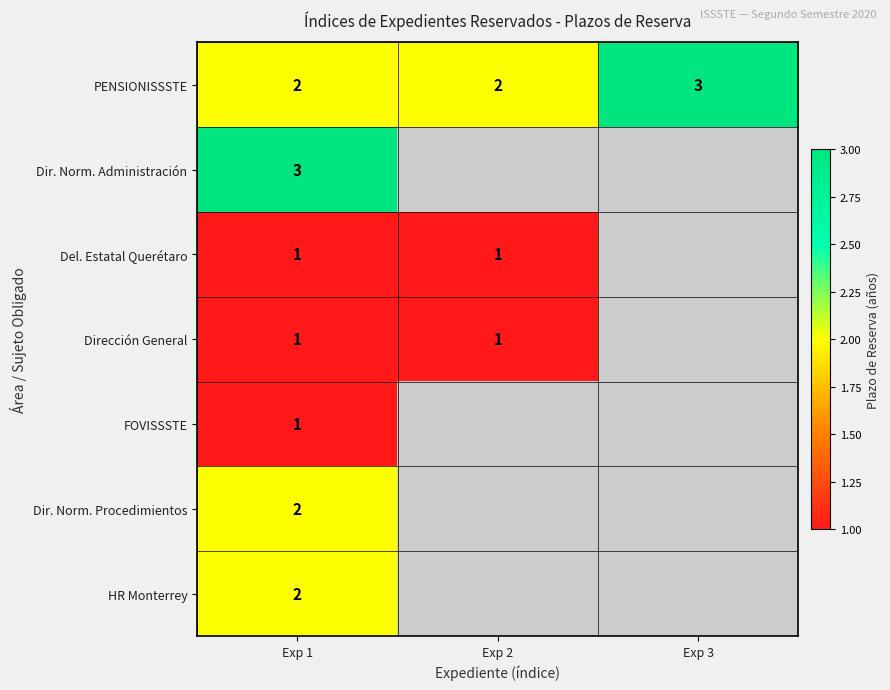

Is the value of PENSIONISSSTE at Exp 3 greater than the value of Dirección General at Exp 1?

Yes